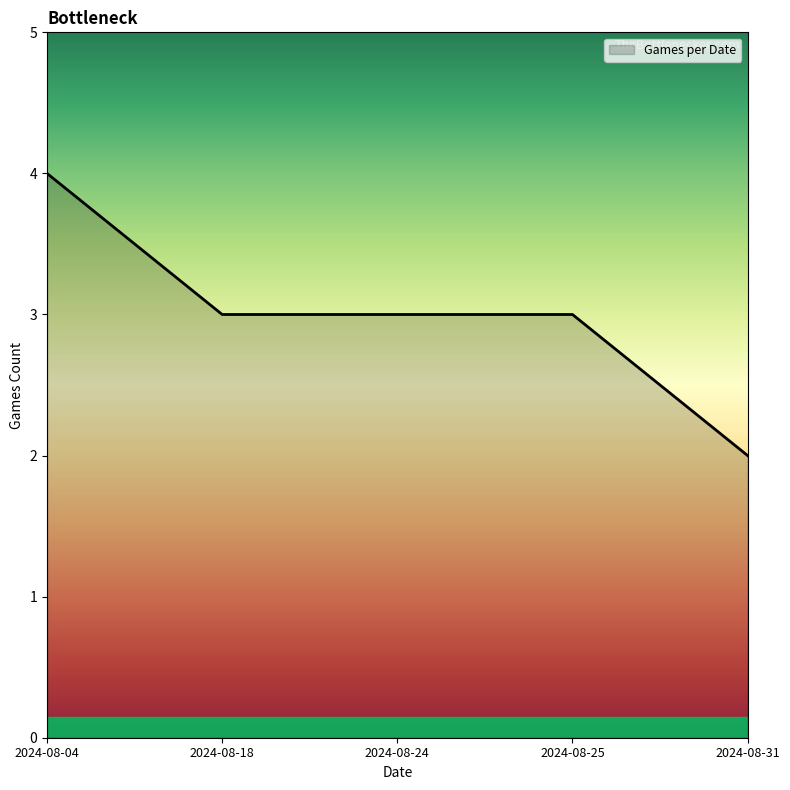

What is the approximate value at 2024-08-18?

3